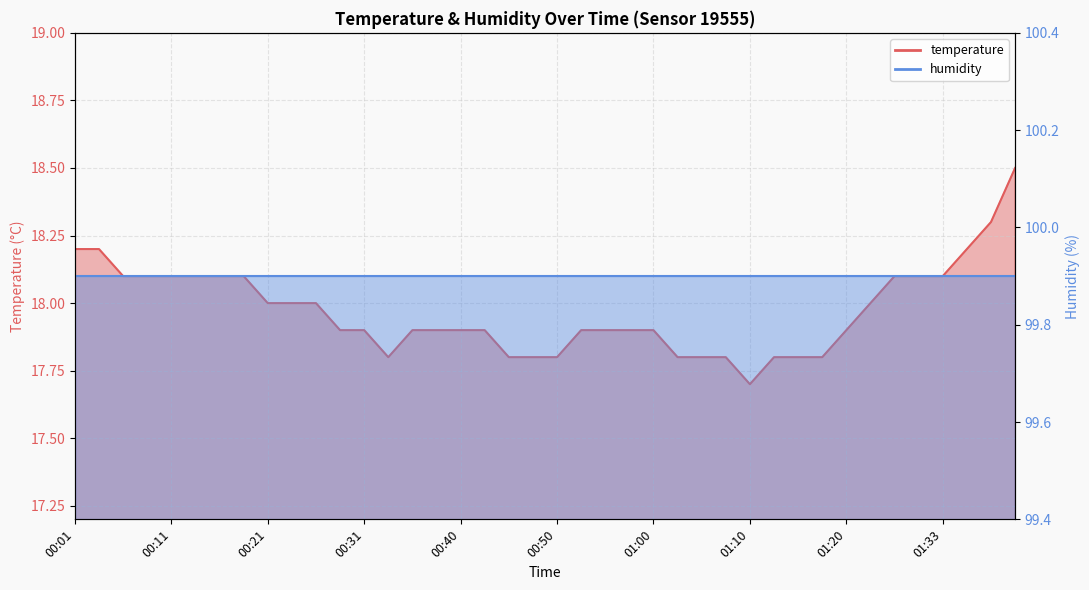

Is it true that the value at 01:00 is 17.9?

True